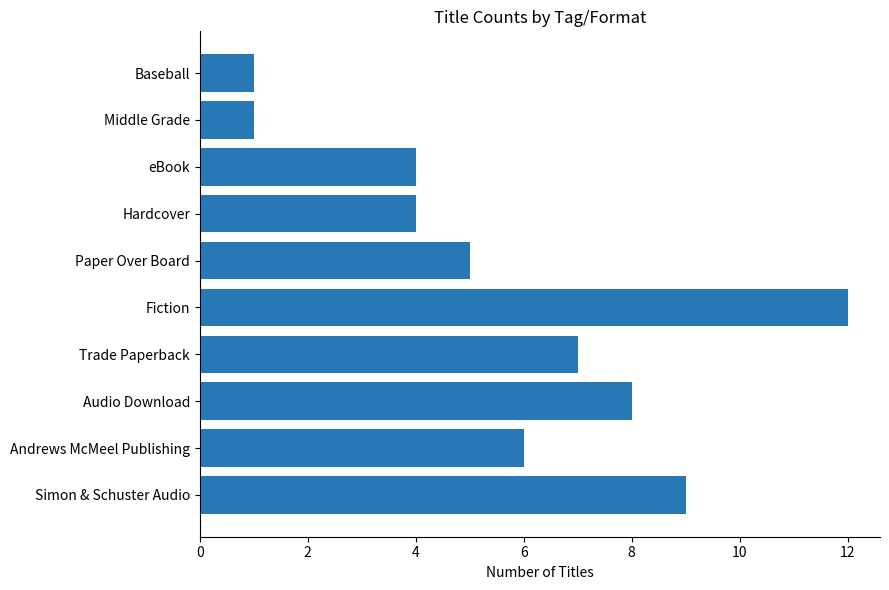

The value at Fiction is 12. True or false?

True